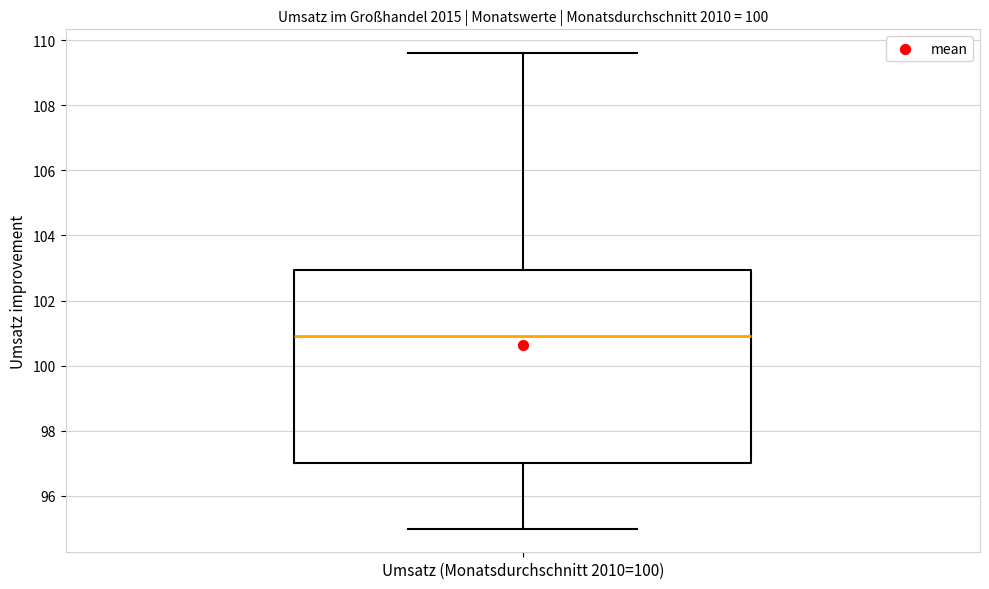

Read this box plot against the y-axis: the position of the median line, the range covered by the box, and the ends of both whiskers. The values are not printed on the chart, so give them approximately, as read against the axis.

median 101.0, box 97.0 to 103.0, whiskers 95.0 to 109.6